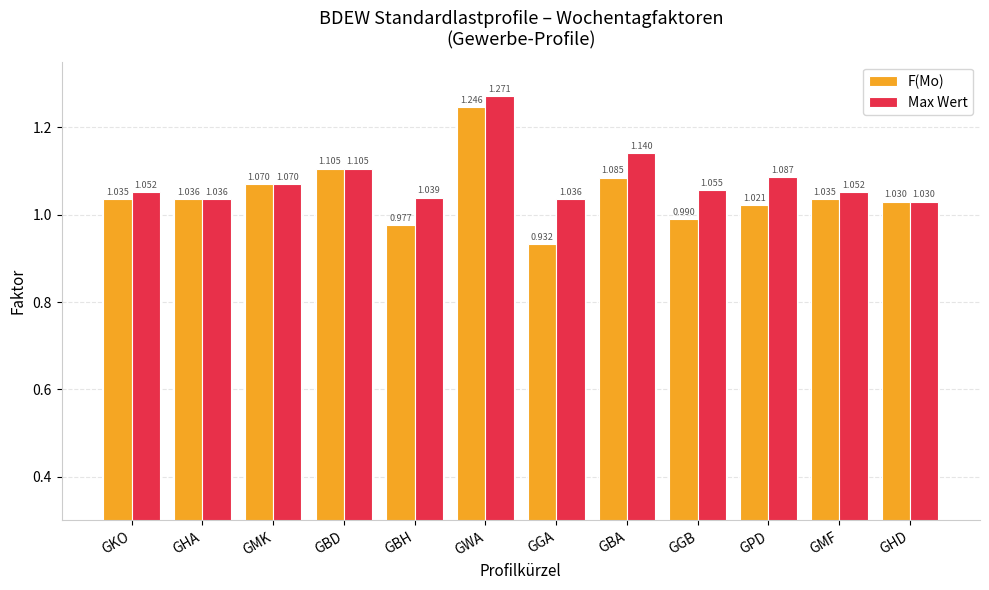

How many bars are there in total?

24